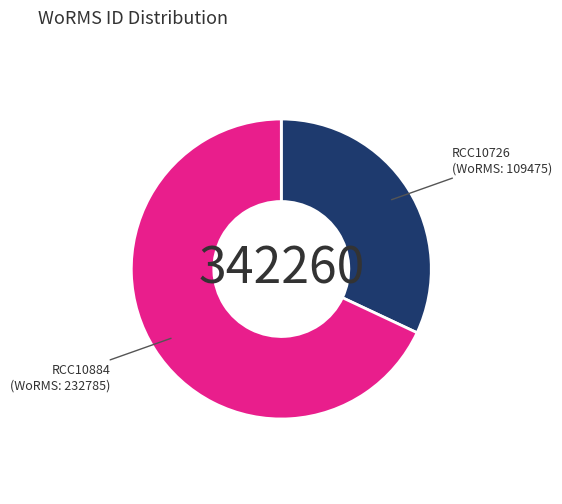

Which has a higher value, RCC10884 or RCC10726?

RCC10884